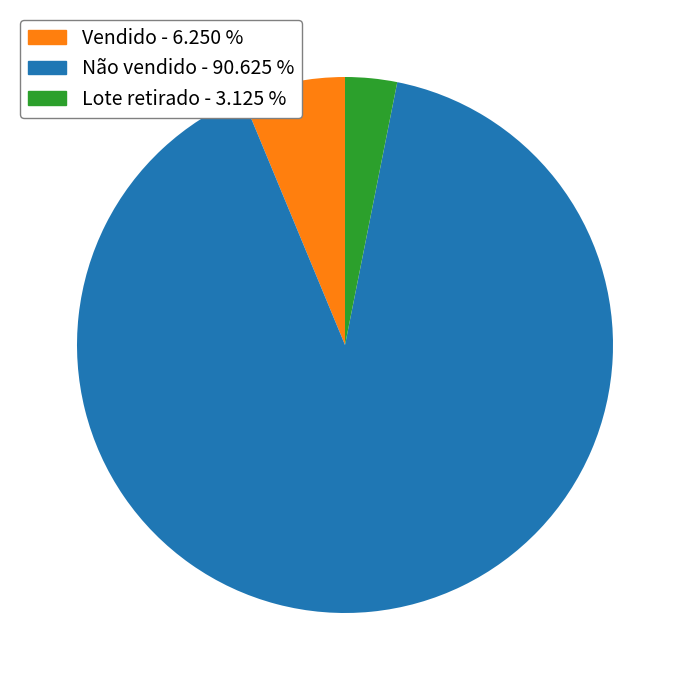

Approximately how many times larger is the value at Vendido compared to Não vendido?

0.1